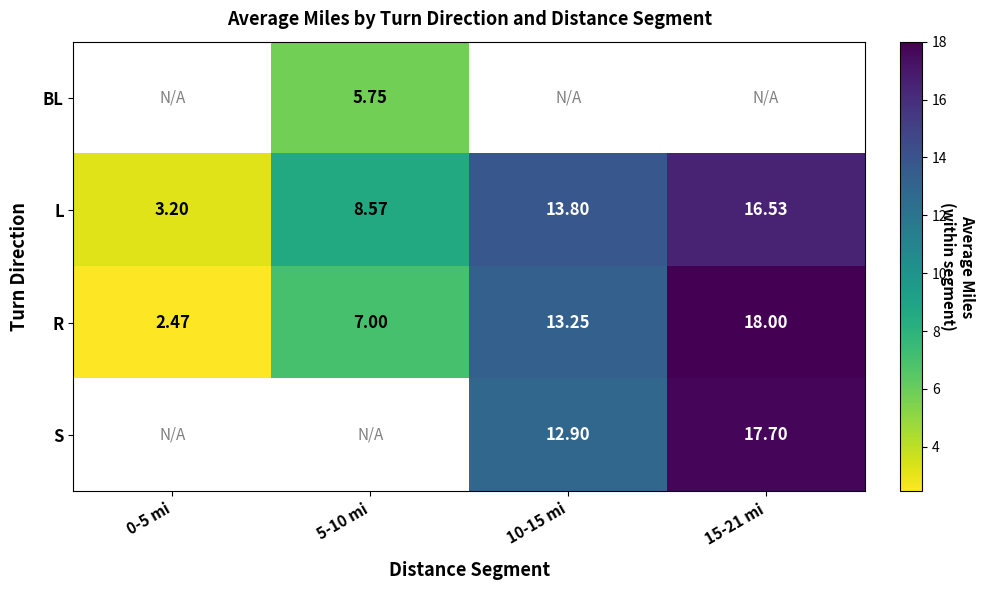

At which label does R reach its peak?

15-21 mi